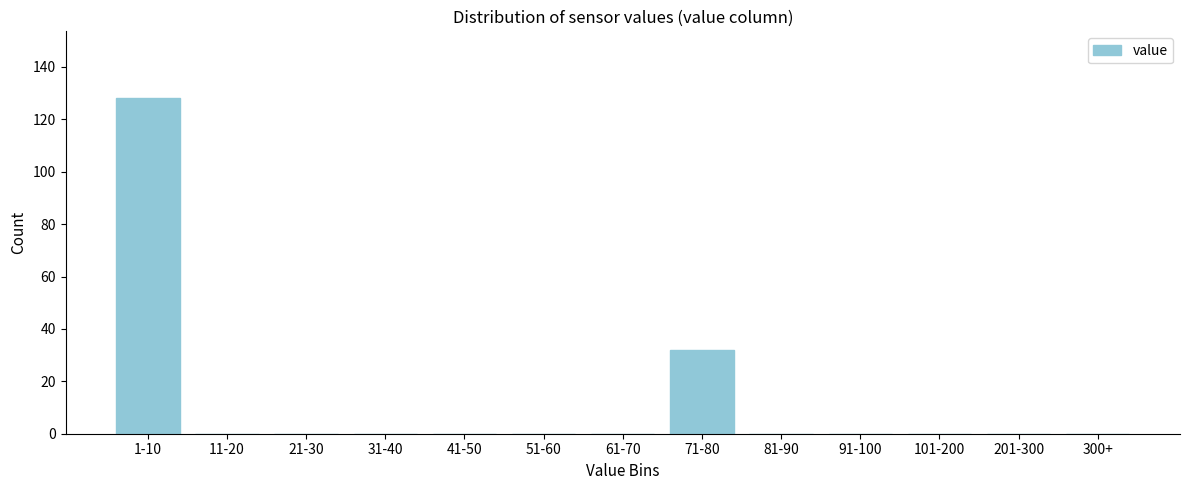

Reading left to right, transcribe all the data shown in this chart.

1-10=128	11-20=0	21-30=0	31-40=0	41-50=0	51-60=0	61-70=0	71-80=32	81-90=0	91-100=0	101-200=0	201-300=0	300+=0